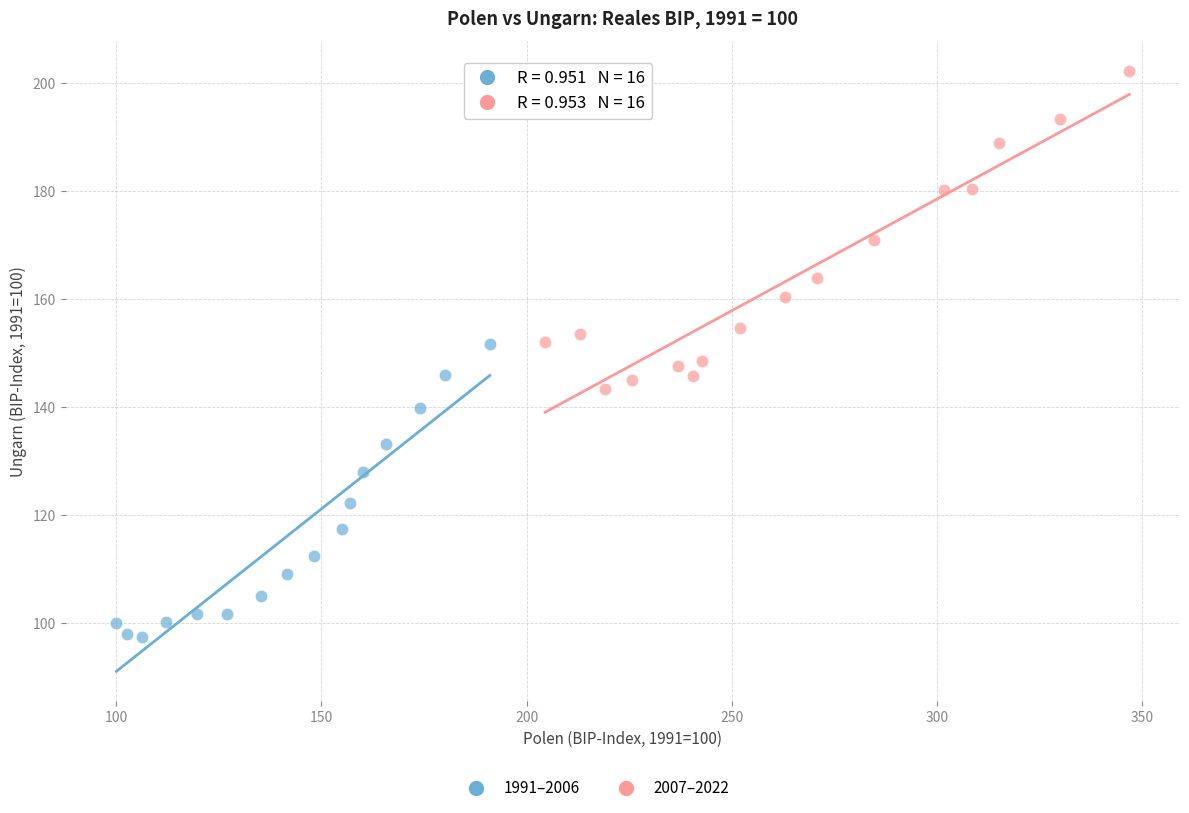

Which series contains the highest Y value?

2007–2022